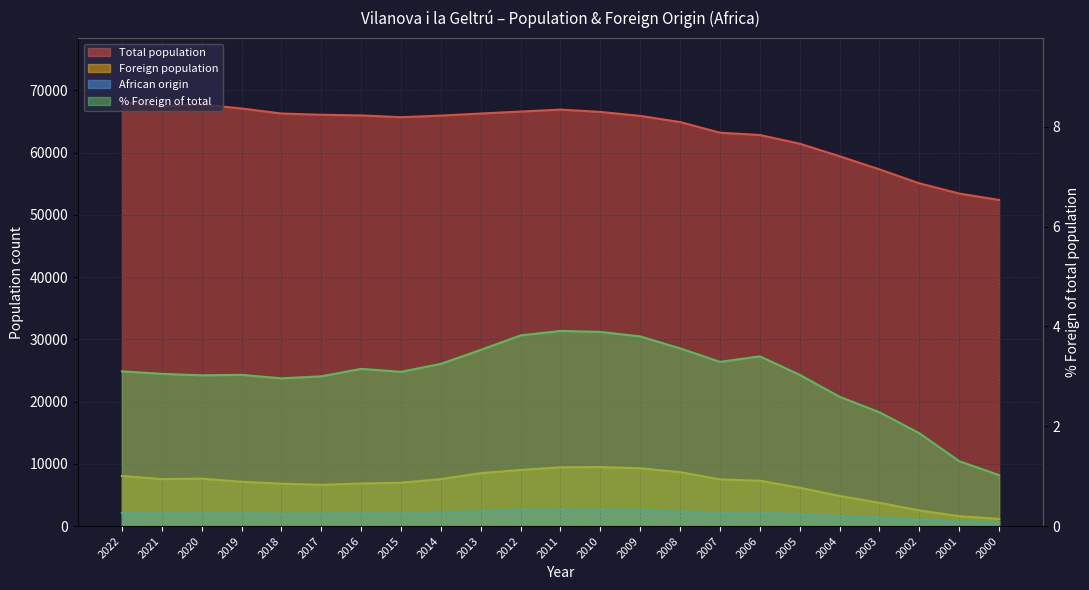

True or false: Foreign population and % Foreign of total cross at least once.

False